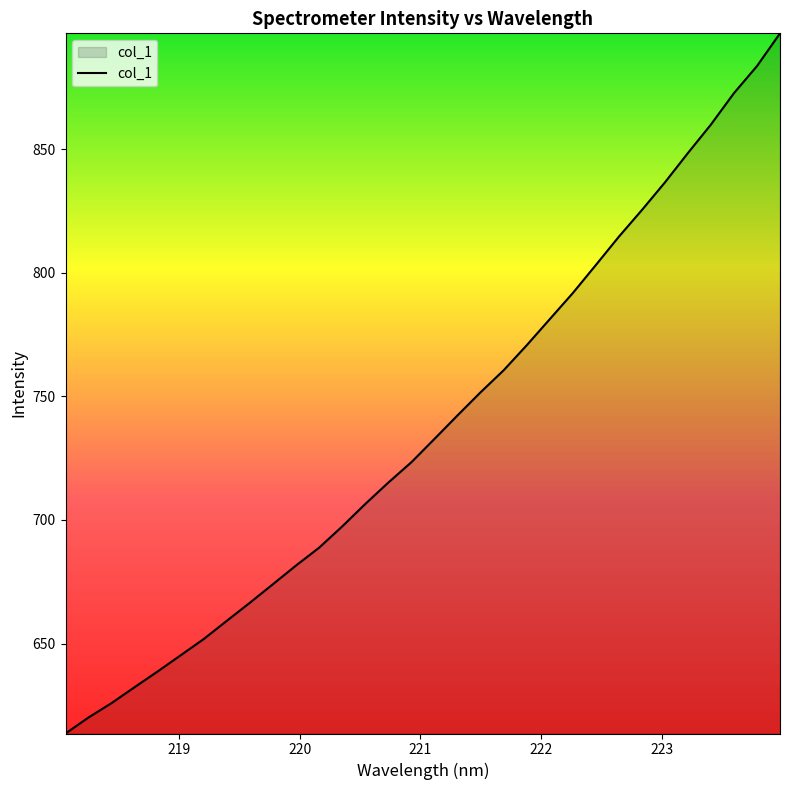

What is the smallest value displayed?

613.6